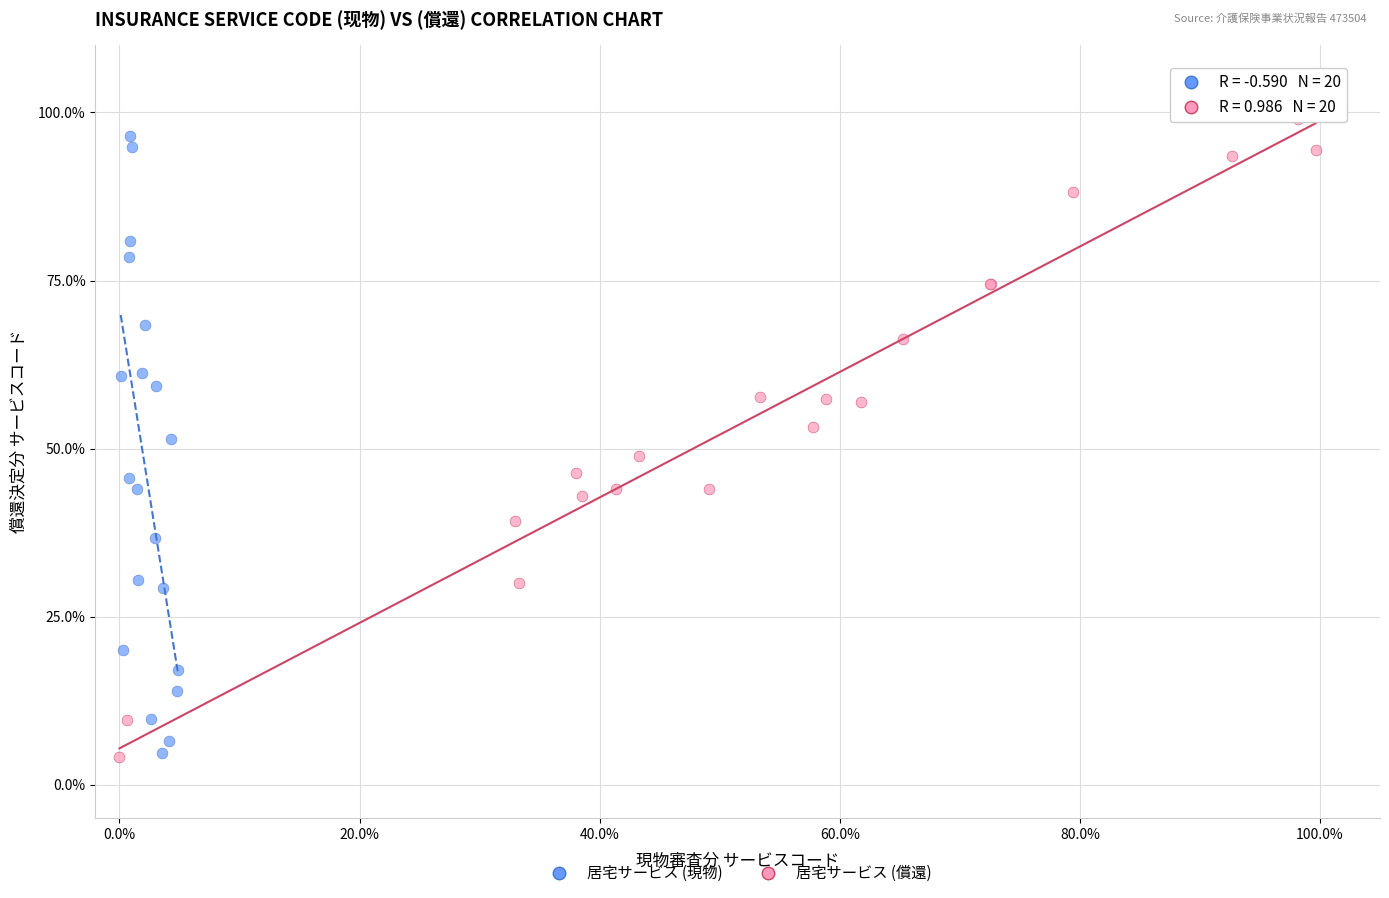

What are all the series names shown in the legend?

居宅サービス (現物), 居宅サービス (償還)